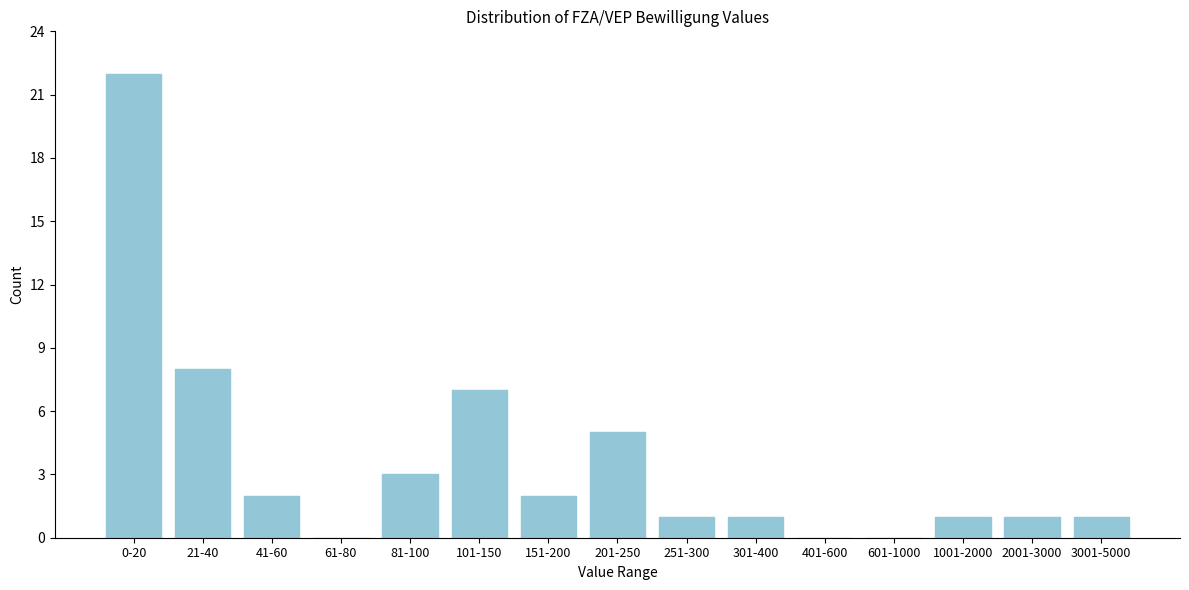

Reading right to left, extract all data points from this chart.

3001-5000=1	2001-3000=1	1001-2000=1	601-1000=0	401-600=0	301-400=1	251-300=1	201-250=5	151-200=2	101-150=7	81-100=3	61-80=0	41-60=2	21-40=8	0-20=22